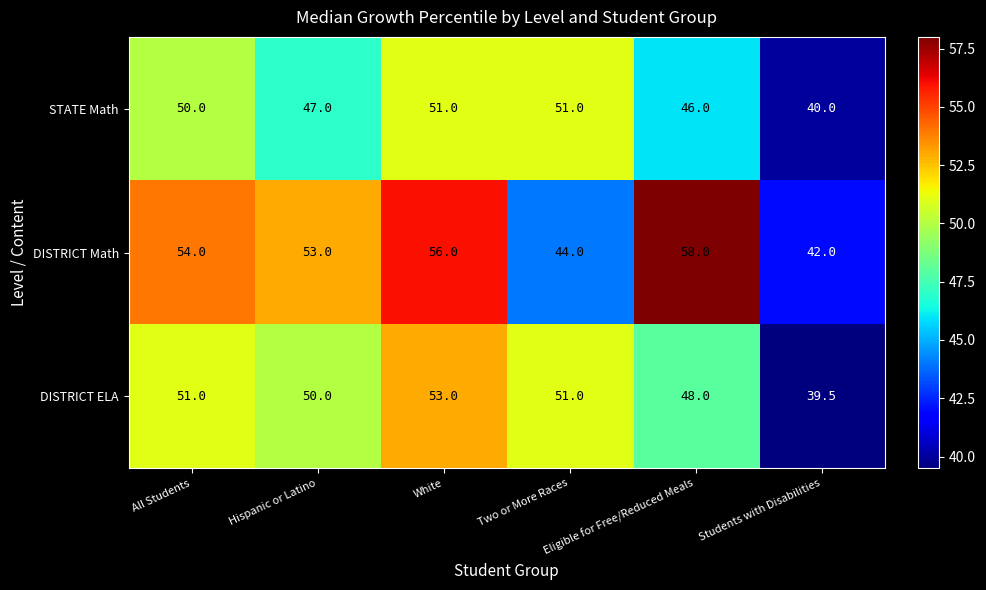

What value does the DISTRICT ELA series have at Eligible for Free/Reduced Meals?

48.0